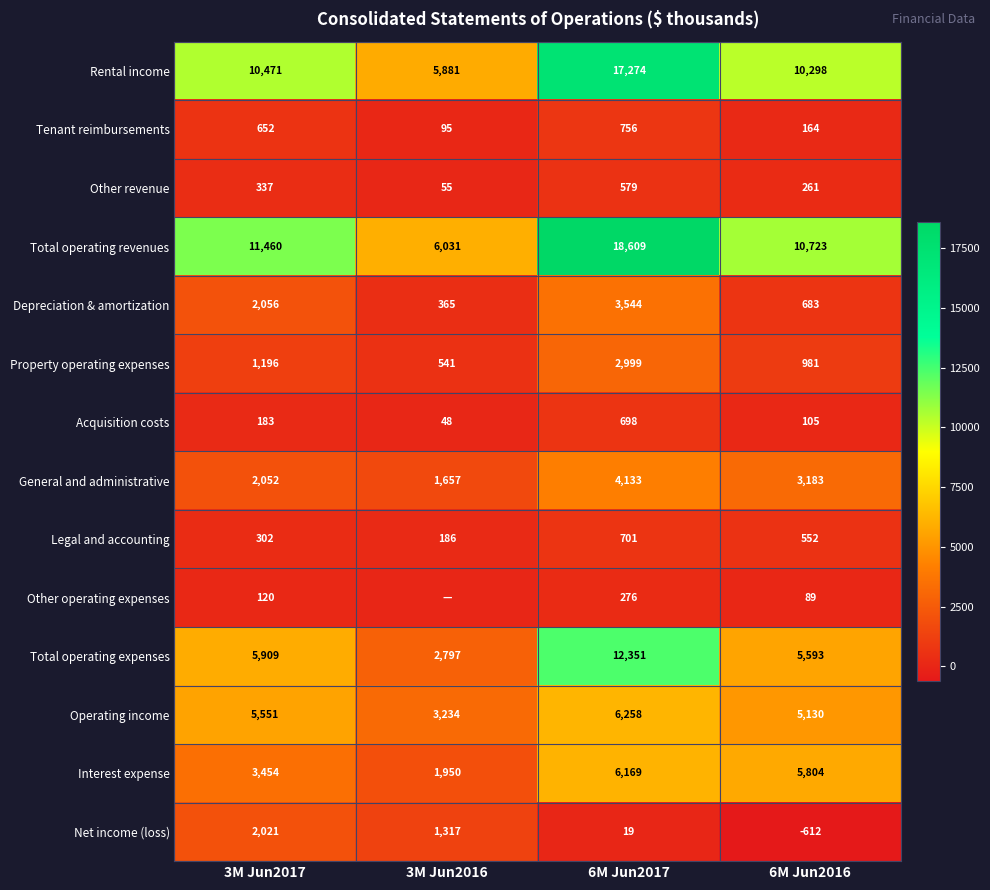

At which category is the sum across all series the highest?

6M Jun2017